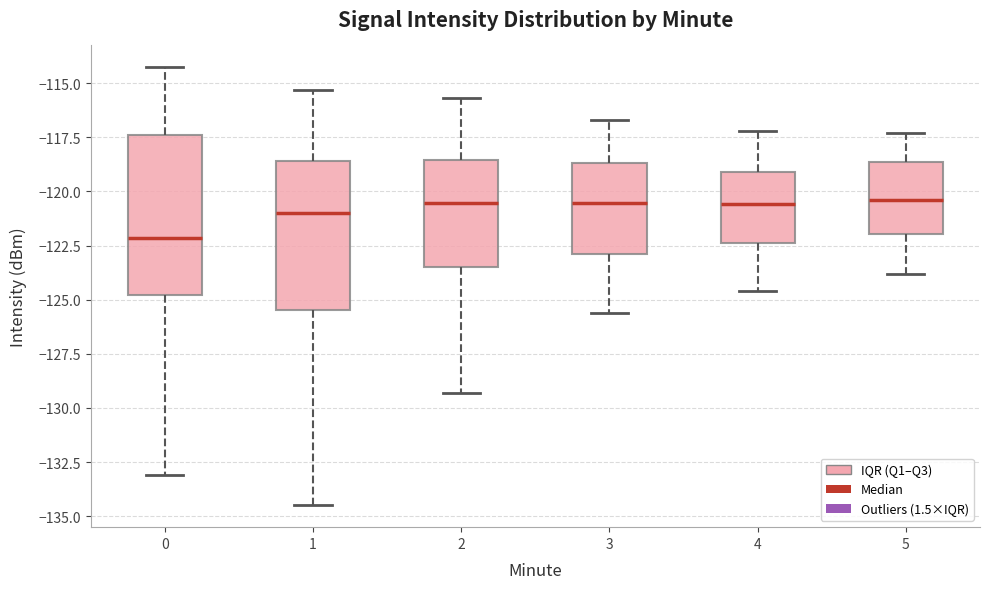

Reading left to right, transcribe this box plot: for each box, give where its median line is, the range the box spans, and where its two whiskers end, as read against the y-axis. The values are not printed on the chart, so give them approximately, as read against the axis.

0: median -122.0, box -125.0 to -117.5, whiskers -133.0 to -114.5
1: median -121.0, box -125.5 to -118.5, whiskers -134.5 to -115.5
2: median -120.5, box -123.5 to -118.5, whiskers -129.5 to -115.5
3: median -120.5, box -123.0 to -118.5, whiskers -125.5 to -116.5
4: median -120.5, box -122.5 to -119.0, whiskers -124.5 to -117.0
5: median -120.5, box -122.0 to -118.5, whiskers -124.0 to -117.5